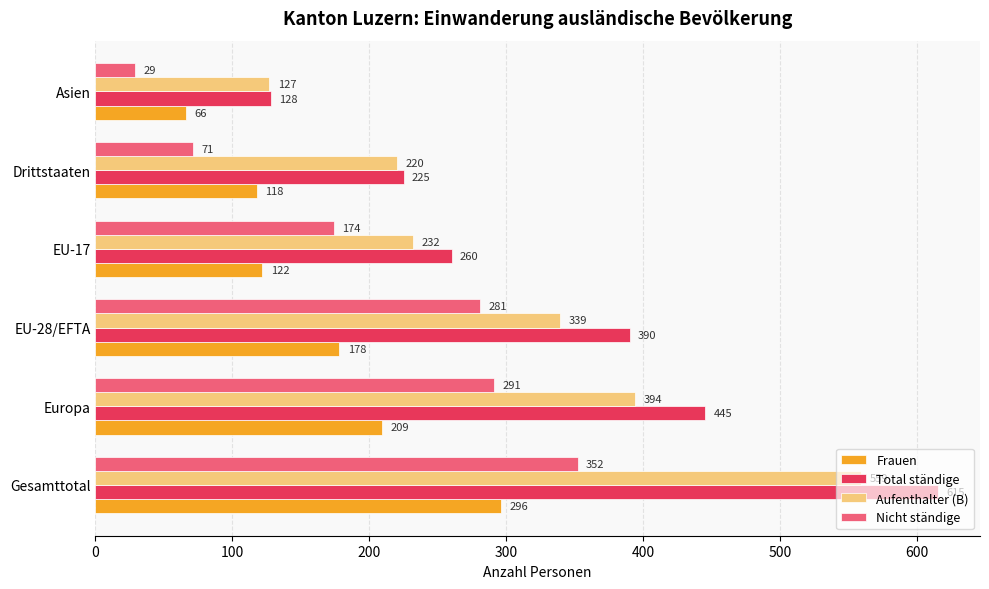

What is the average value of the Frauen series?

165